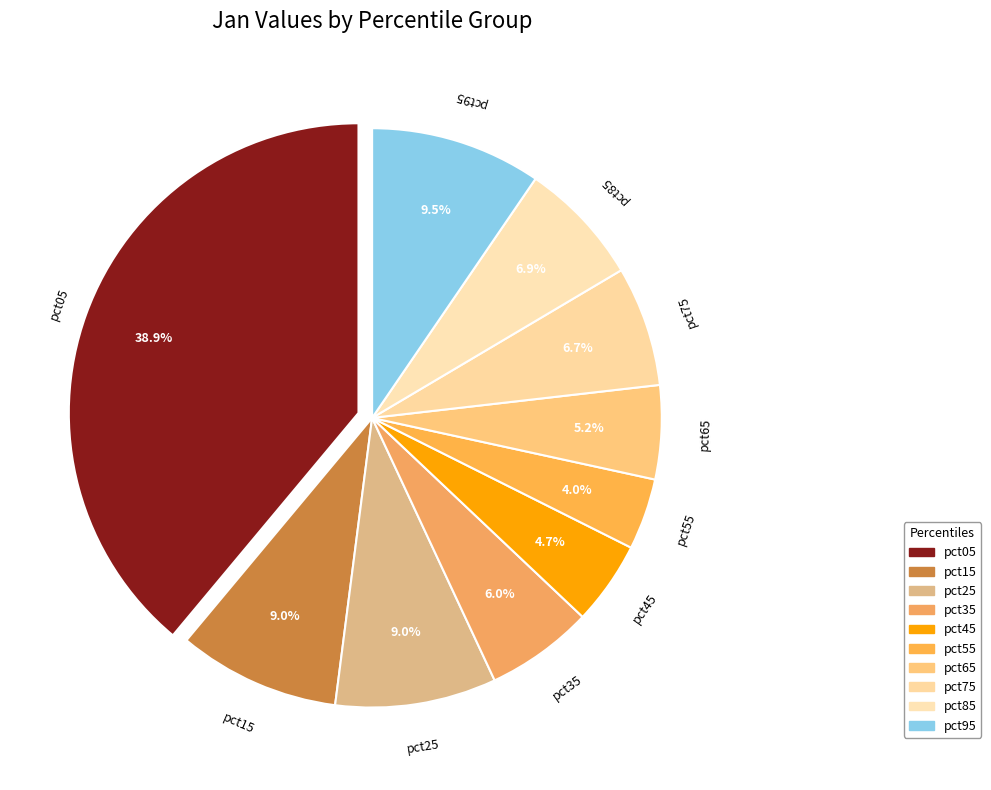

Which has a higher value, pct25 or pct55?

pct25